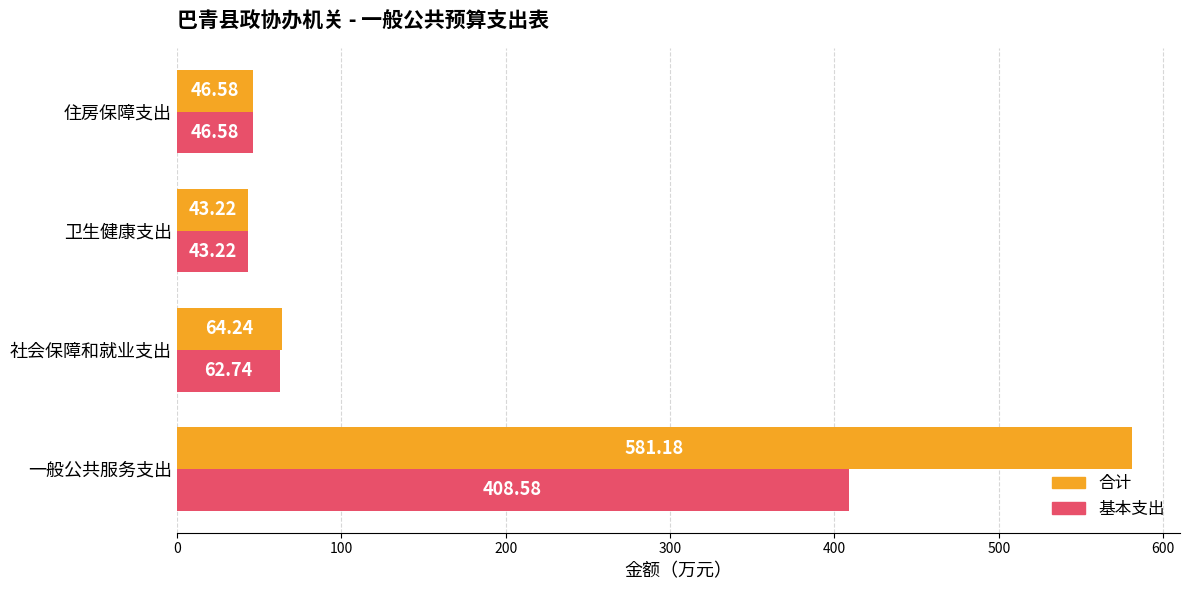

Rank the categories by 合计 value from lowest to highest.

卫生健康支出, 住房保障支出, 社会保障和就业支出, 一般公共服务支出